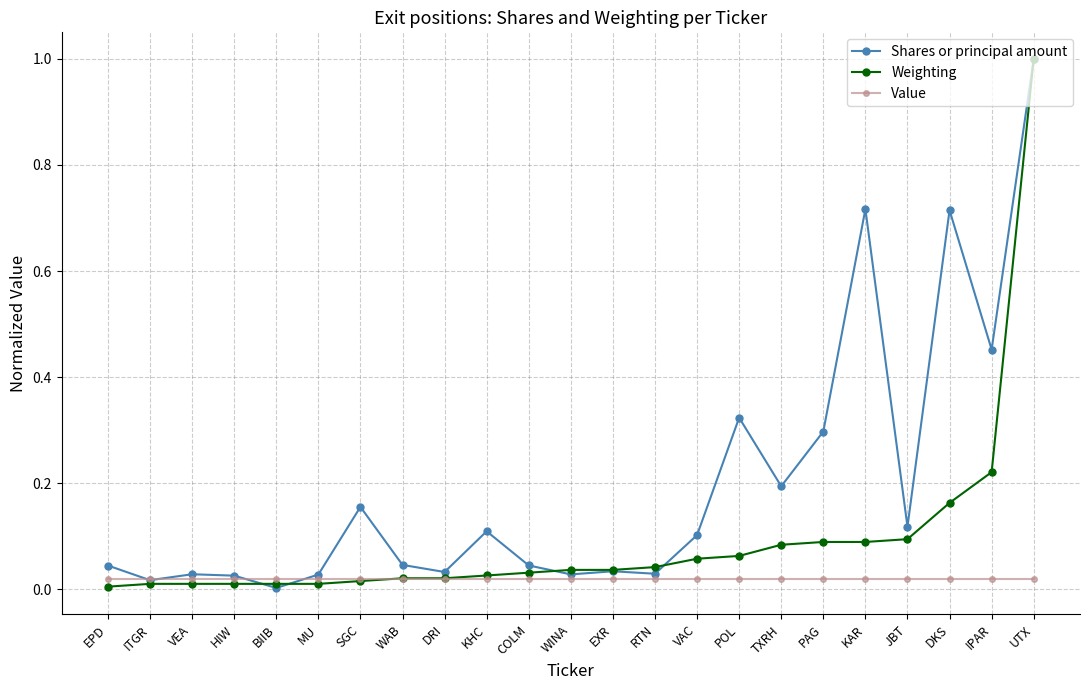

The value of Weighting at TXRH is 0.1. True or false?

True